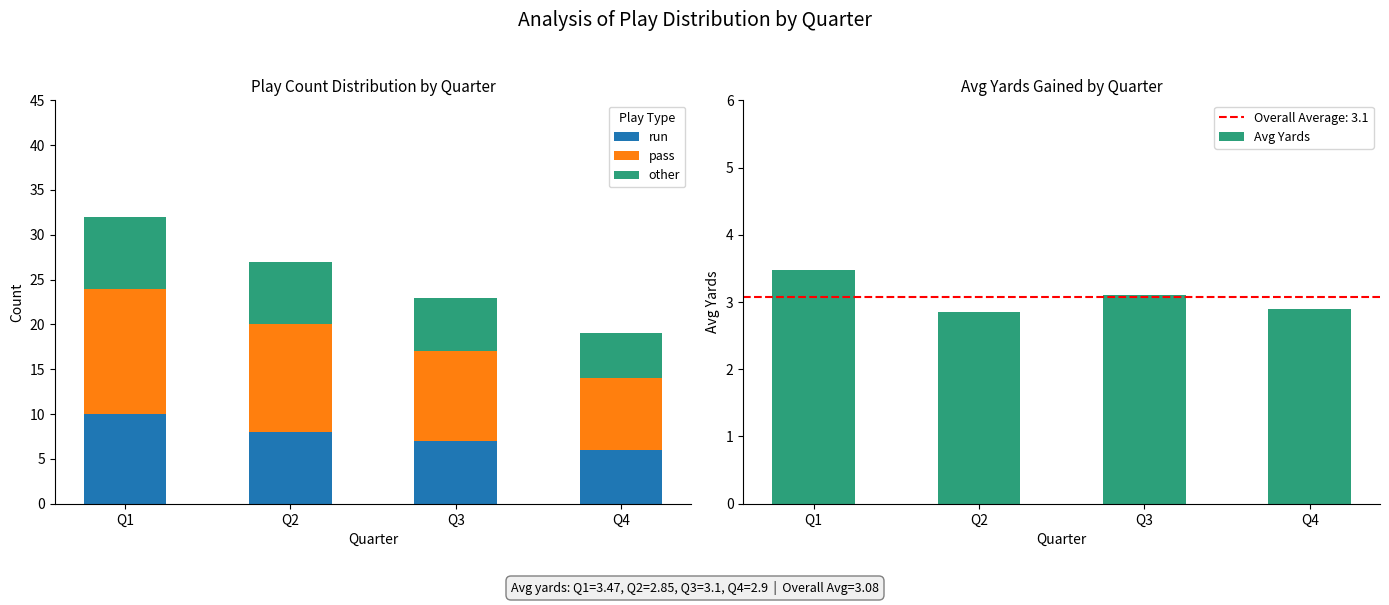

Which series has the largest range (max minus min)?

pass